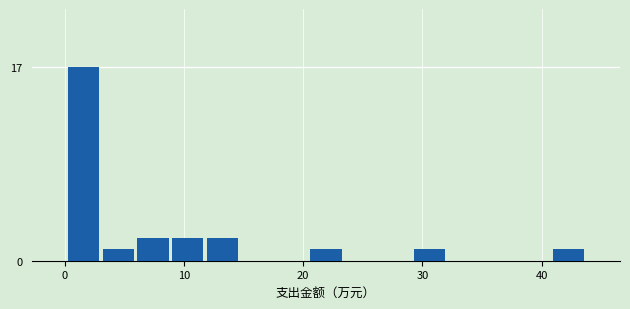

Around what value on the x-axis is the tallest bar? Give the approximate position of its centre, as read against the axis.

2